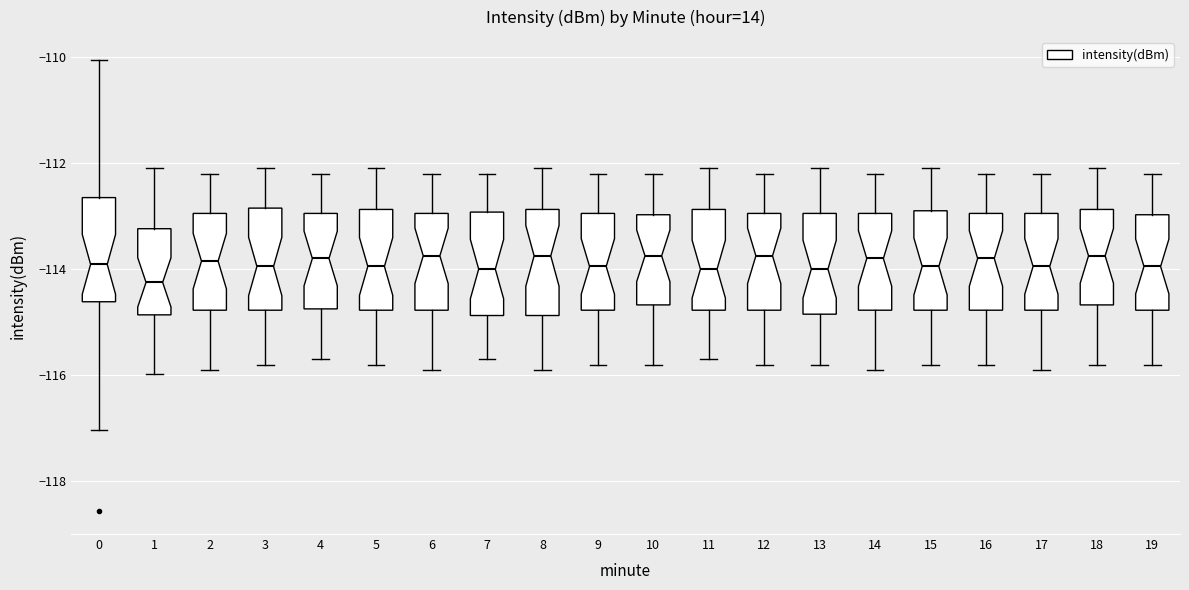

Reading left to right, read every box against the y-axis: the position of its median line, the range the box covers, and the ends of its whiskers. The values are not printed on the chart, so give them approximately, as read against the axis.

0: median -114.0, box -114.6 to -112.6, whiskers -117.0 to -110.0
1: median -114.2, box -114.8 to -113.2, whiskers -116.0 to -112.0
2: median -113.8, box -114.8 to -113.0, whiskers -115.8 to -112.2
3: median -114.0, box -114.8 to -112.8, whiskers -115.8 to -112.0
4: median -113.8, box -114.8 to -113.0, whiskers -115.6 to -112.2
5: median -114.0, box -114.8 to -112.8, whiskers -115.8 to -112.0
6: median -113.8, box -114.8 to -113.0, whiskers -115.8 to -112.2
7: median -114.0, box -114.8 to -113.0, whiskers -115.6 to -112.2
8: median -113.8, box -114.8 to -112.8, whiskers -115.8 to -112.0
9: median -114.0, box -114.8 to -113.0, whiskers -115.8 to -112.2
10: median -113.8, box -114.6 to -113.0, whiskers -115.8 to -112.2
11: median -114.0, box -114.8 to -112.8, whiskers -115.6 to -112.0
12: median -113.8, box -114.8 to -113.0, whiskers -115.8 to -112.2
13: median -114.0, box -114.8 to -113.0, whiskers -115.8 to -112.0
14: median -113.8, box -114.8 to -113.0, whiskers -115.8 to -112.2
15: median -114.0, box -114.8 to -112.8, whiskers -115.8 to -112.0
16: median -113.8, box -114.8 to -113.0, whiskers -115.8 to -112.2
17: median -114.0, box -114.8 to -113.0, whiskers -115.8 to -112.2
18: median -113.8, box -114.6 to -112.8, whiskers -115.8 to -112.0
19: median -114.0, box -114.8 to -113.0, whiskers -115.8 to -112.2